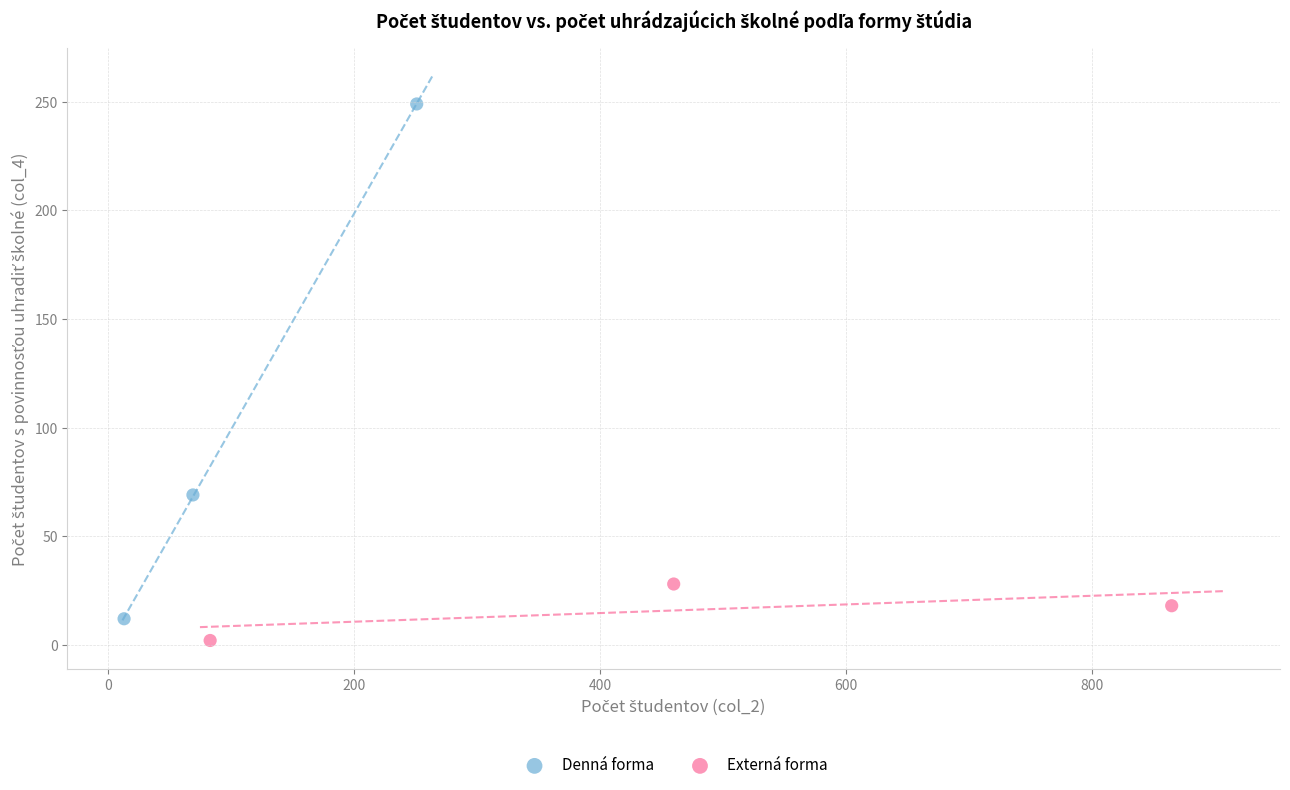

Which series has the widest spread of Y values?

Denná forma